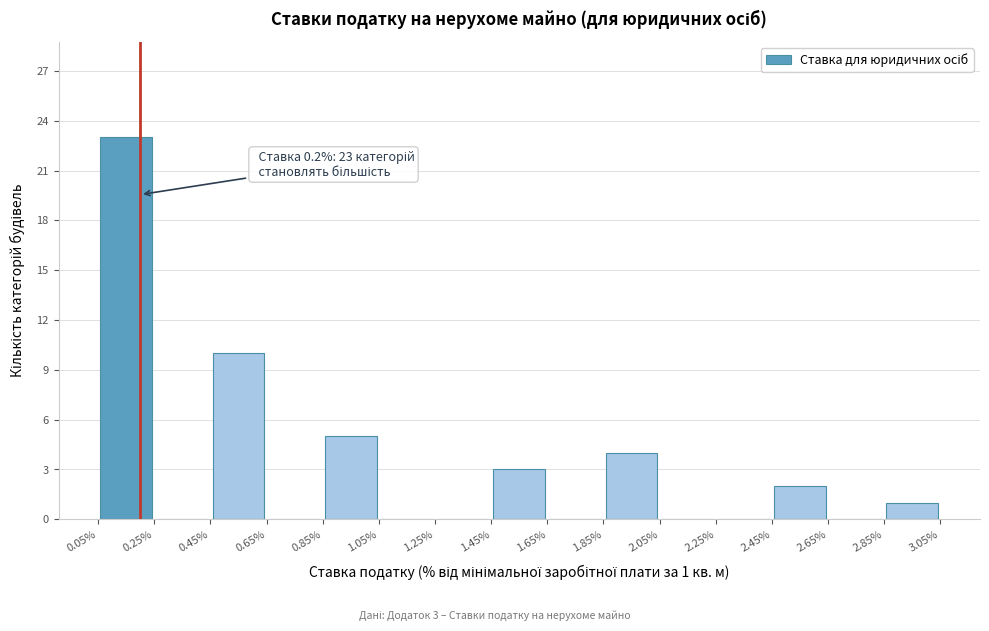

Which range on the x-axis has the tallest bar?

0.05% to 0.25%